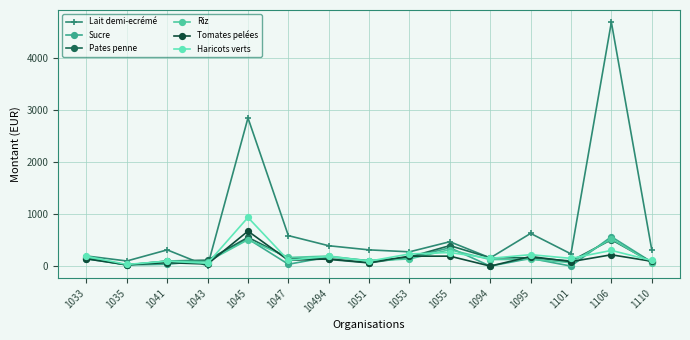

True or false: Haricots verts has a value of 233.3 at 1053.

True